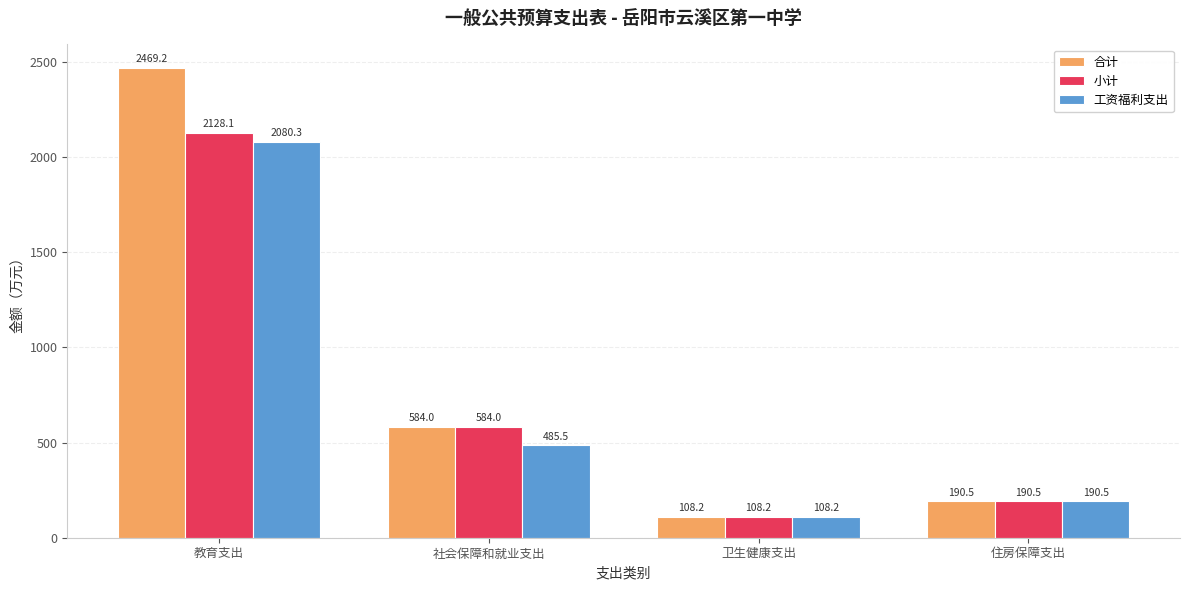

The 合计 series shows 190.5 at 住房保障支出. True or false?

True